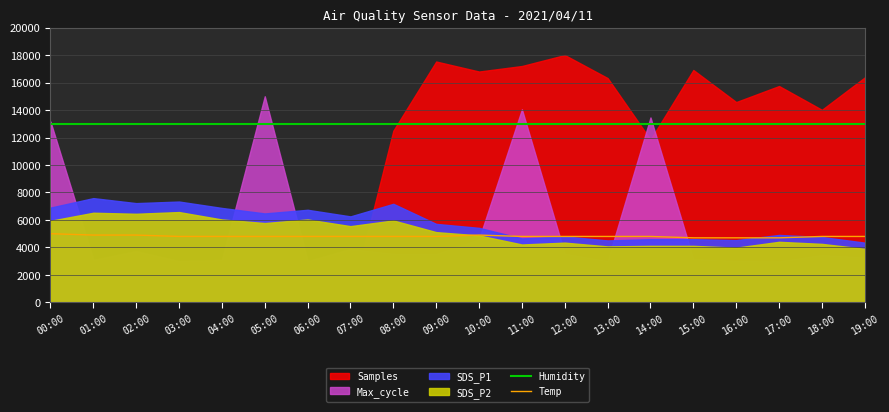

The Temp series shows 1976 at 01:00. True or false?

False